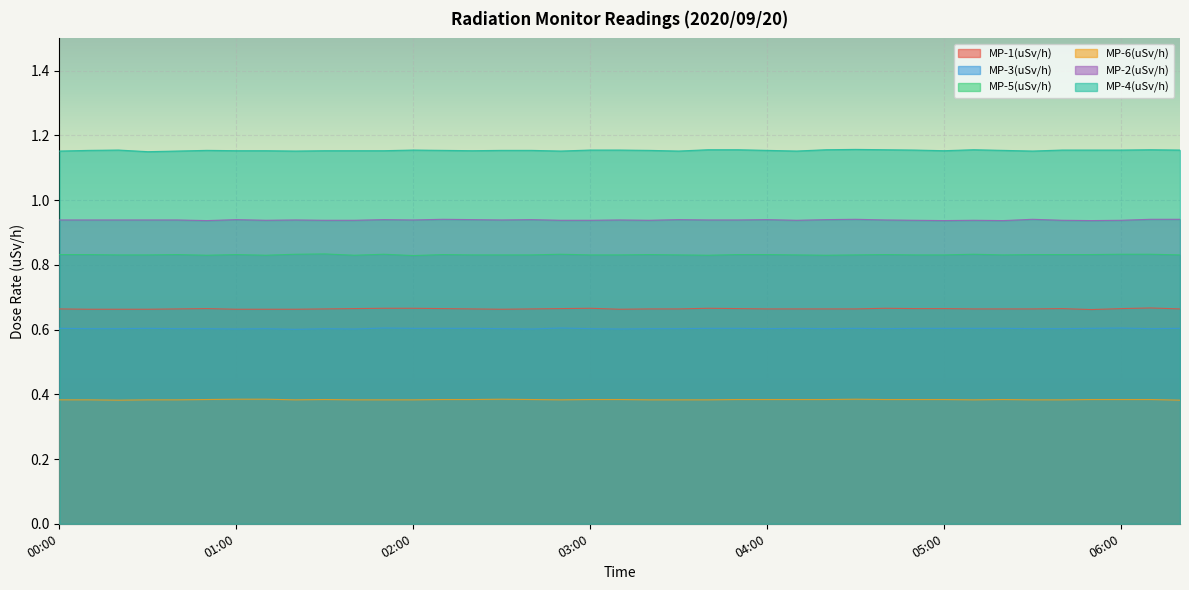

True or false: MP-3(uSv/h) and MP-6(uSv/h) cross at least once.

False